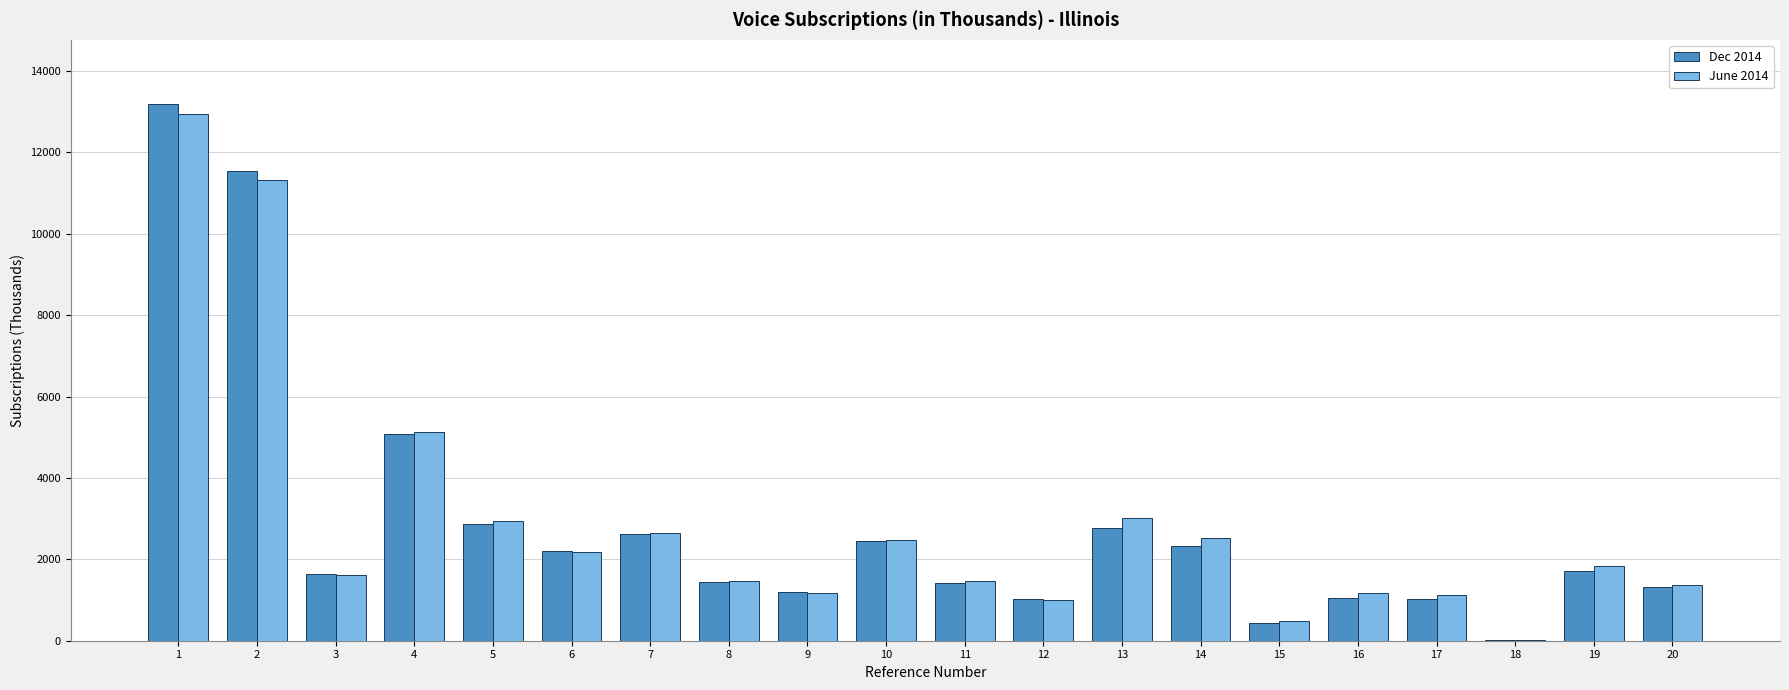

What is the sum of all Dec 2014 values?

57356